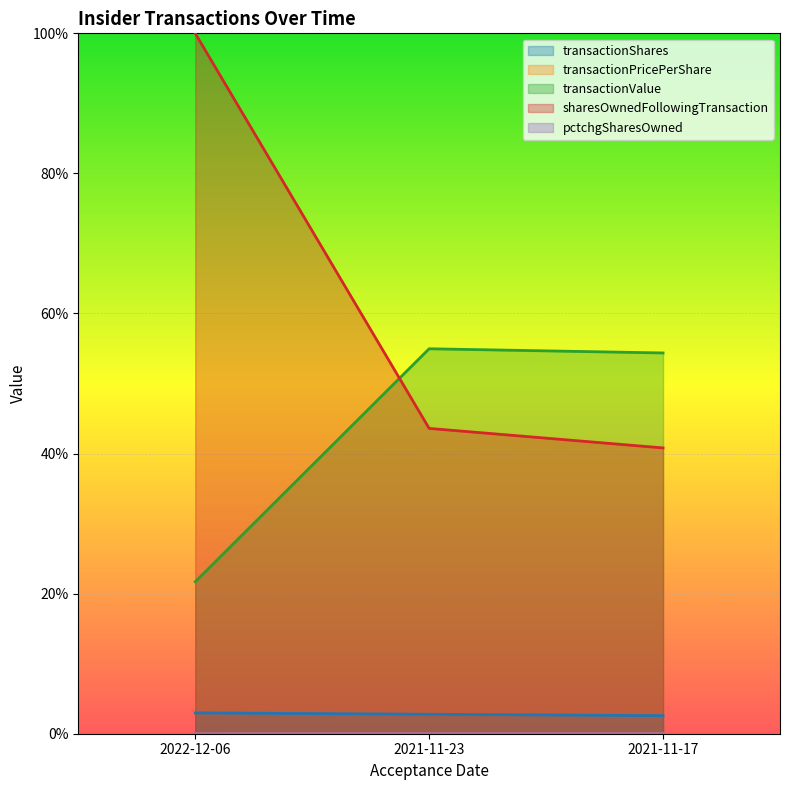

What value does the sharesOwnedFollowingTransaction series have at 2021-11-23?

43.6